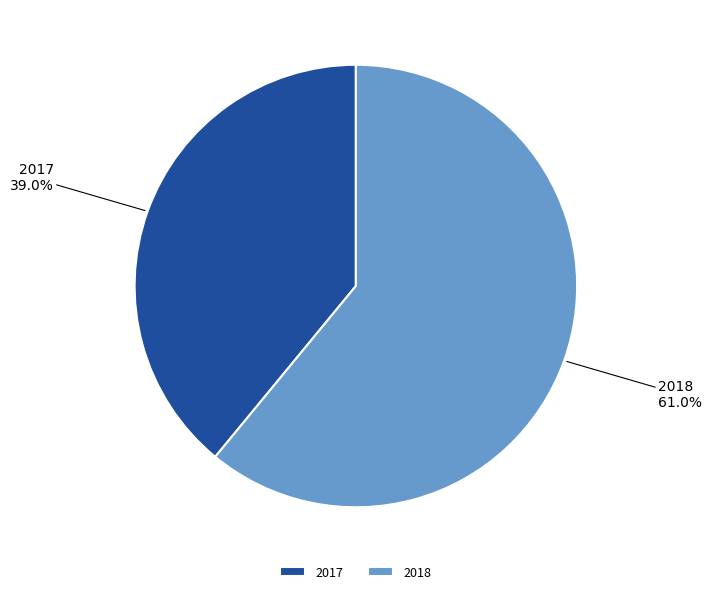

Does any single category account for the majority?

Yes